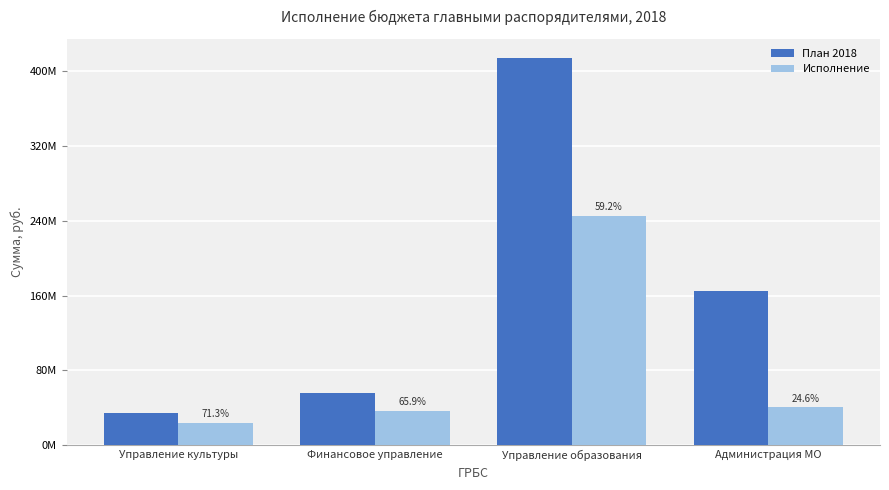

Are the bars horizontal?

No